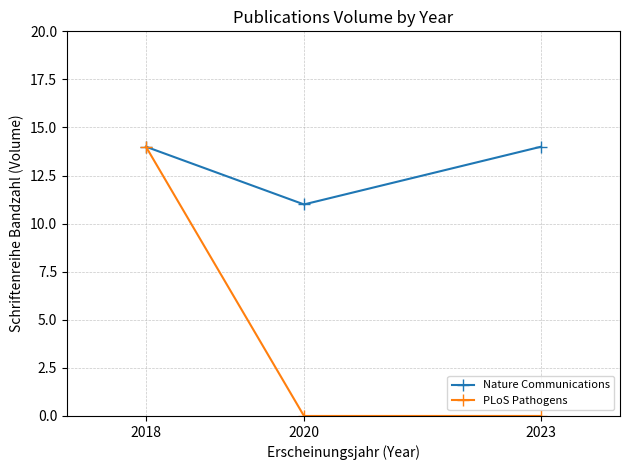

At which category is the sum across all series the highest?

2018